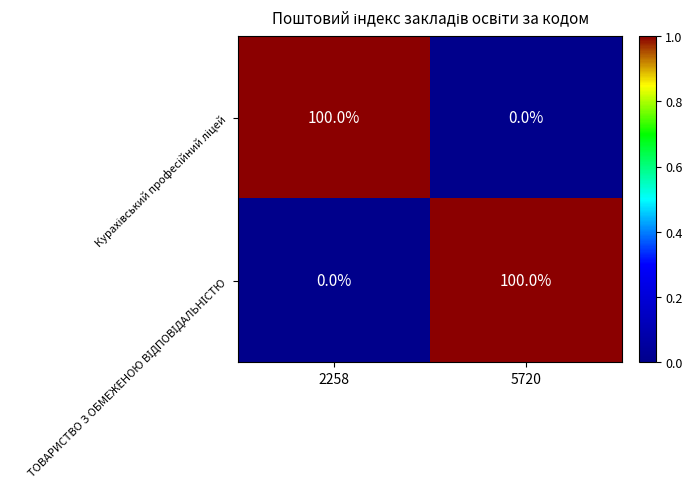

What is the spread (max minus min) of values at 2258?

100